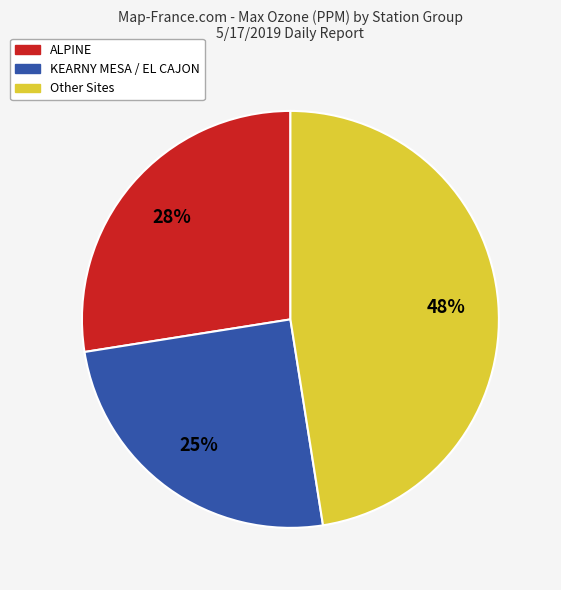

Does any single category account for the majority?

No